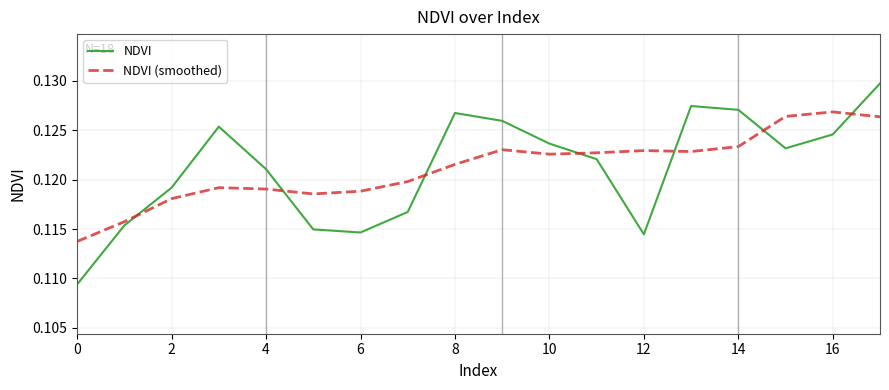

List the series in order of their peak value, highest first.

NDVI, NDVI (smoothed)